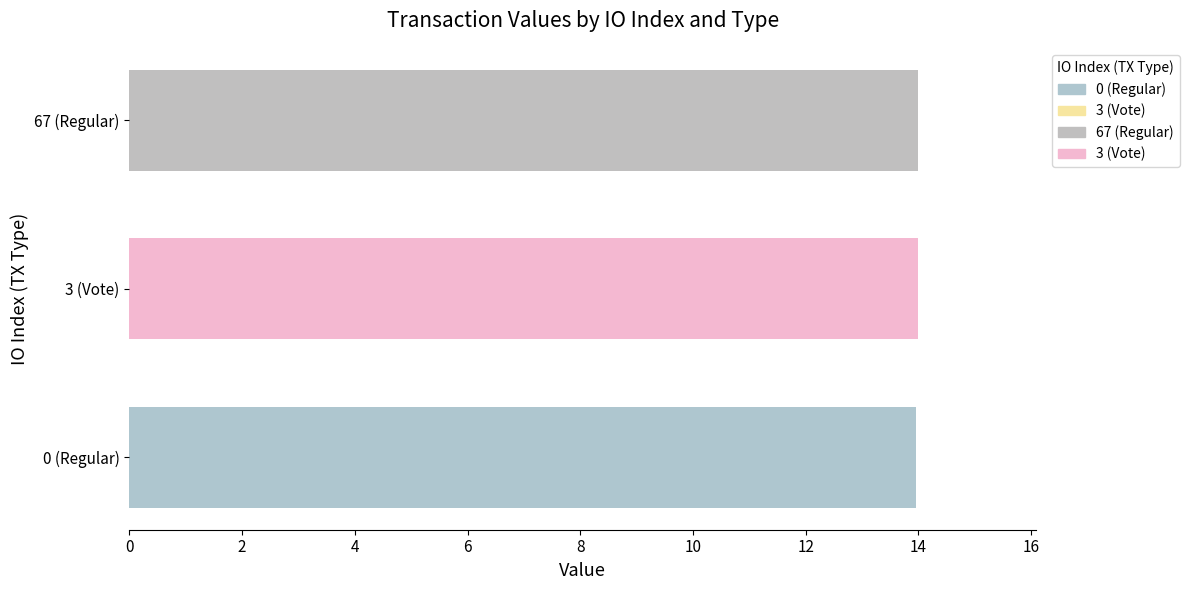

The value at 0 is 5.2. True or false?

False